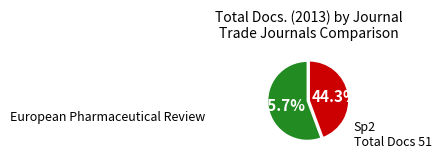

Does any single category account for the majority?

Yes